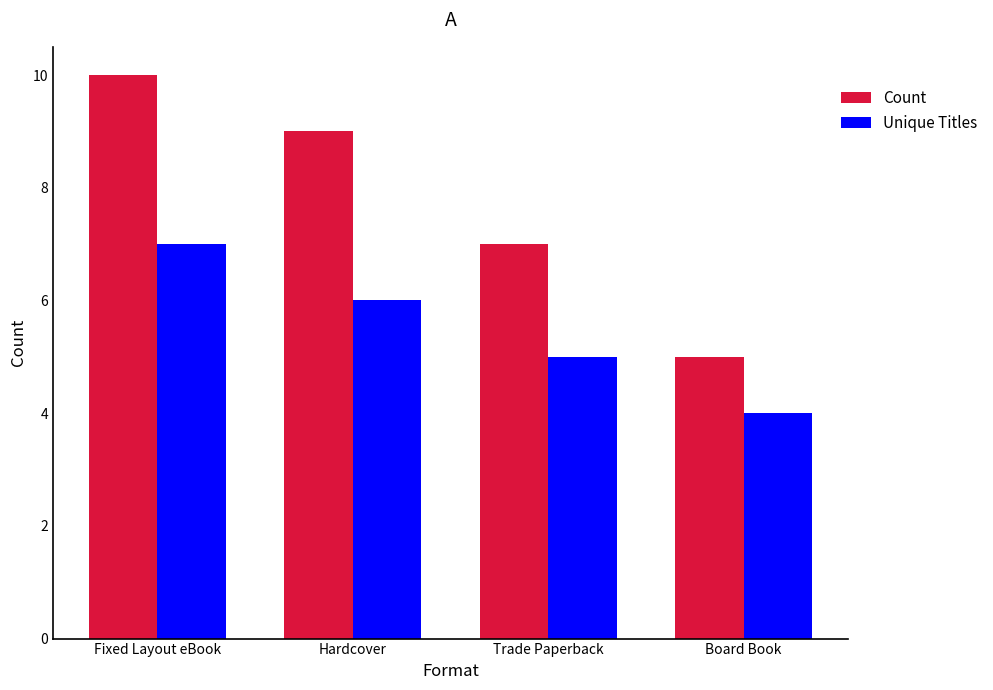

What is the difference between the second highest and minimum values in the Unique Titles series?

2